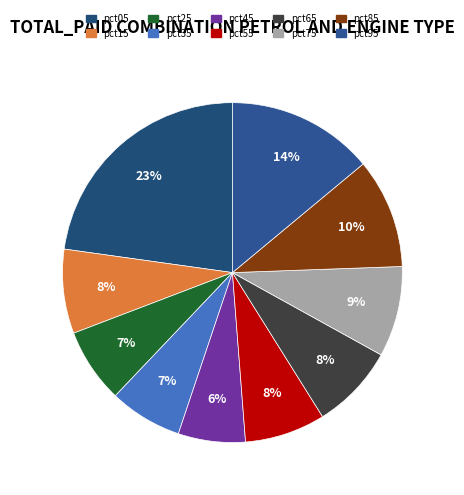

How many slices are in this pie chart?

10